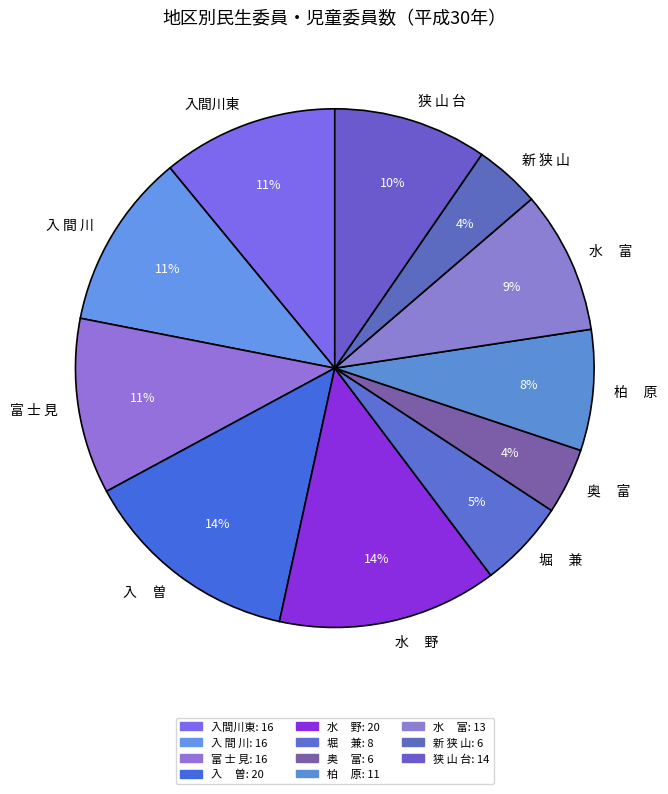

How many slices are in this pie chart?

11